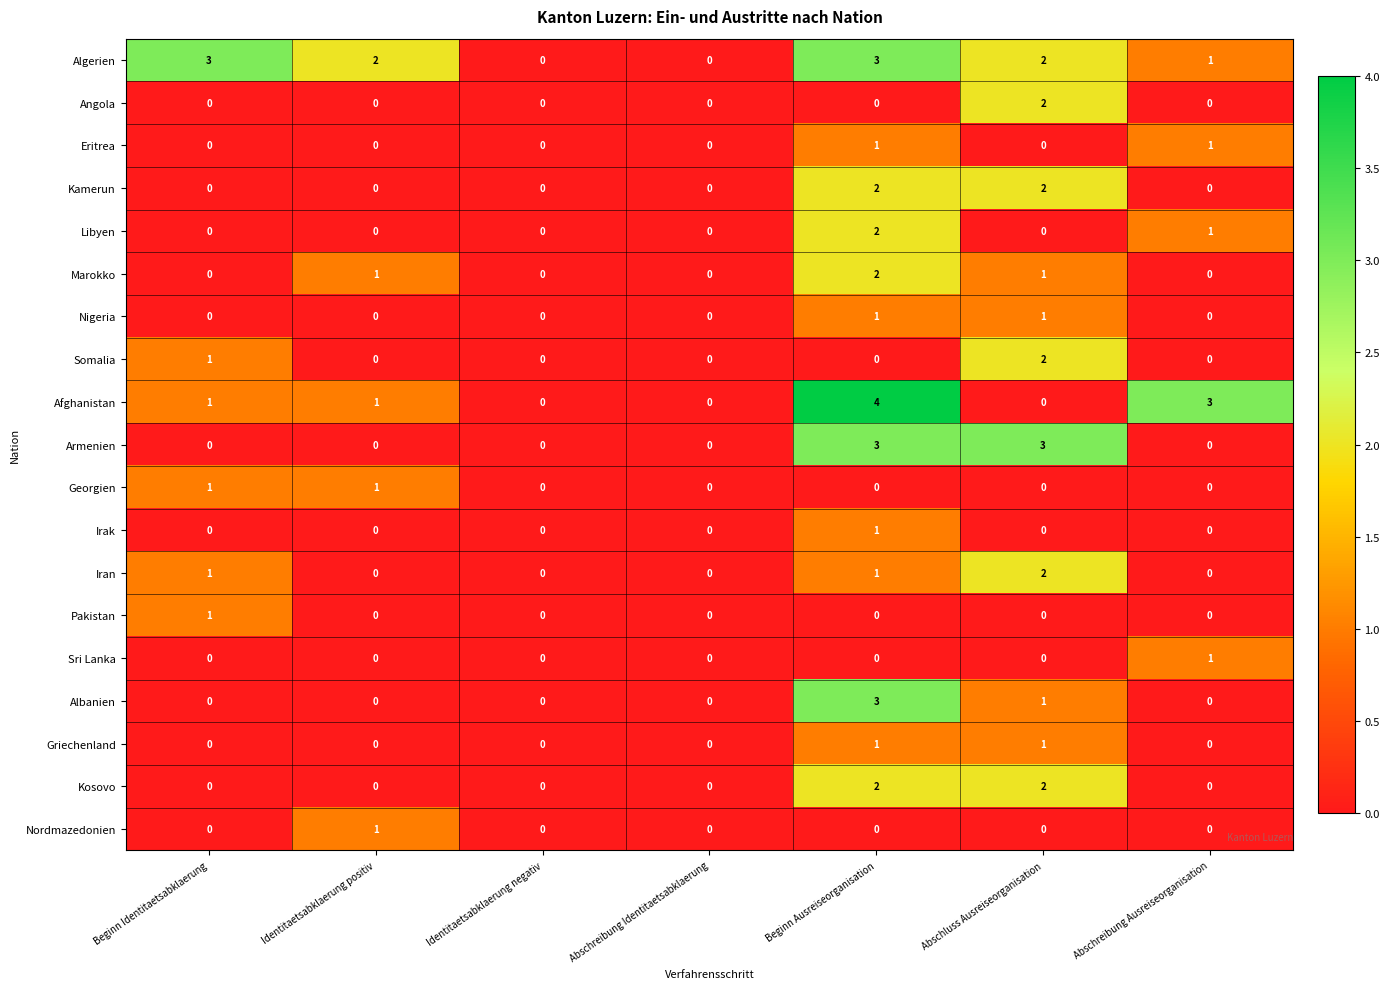

Which series has the largest total across all categories?

Algerien